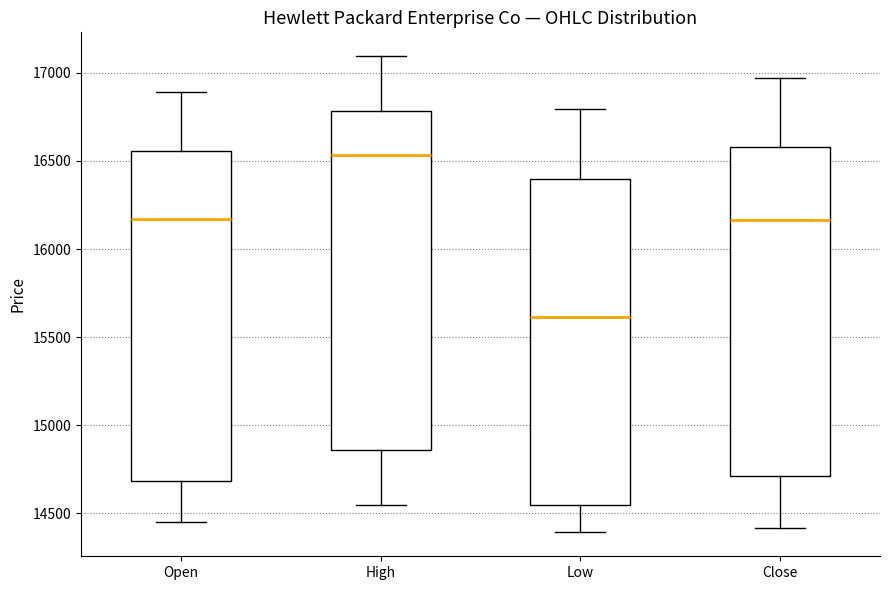

Where is the upper edge of the box for Low on the y-axis? The values are not printed on the chart, so give them approximately, as read against the axis.

16400